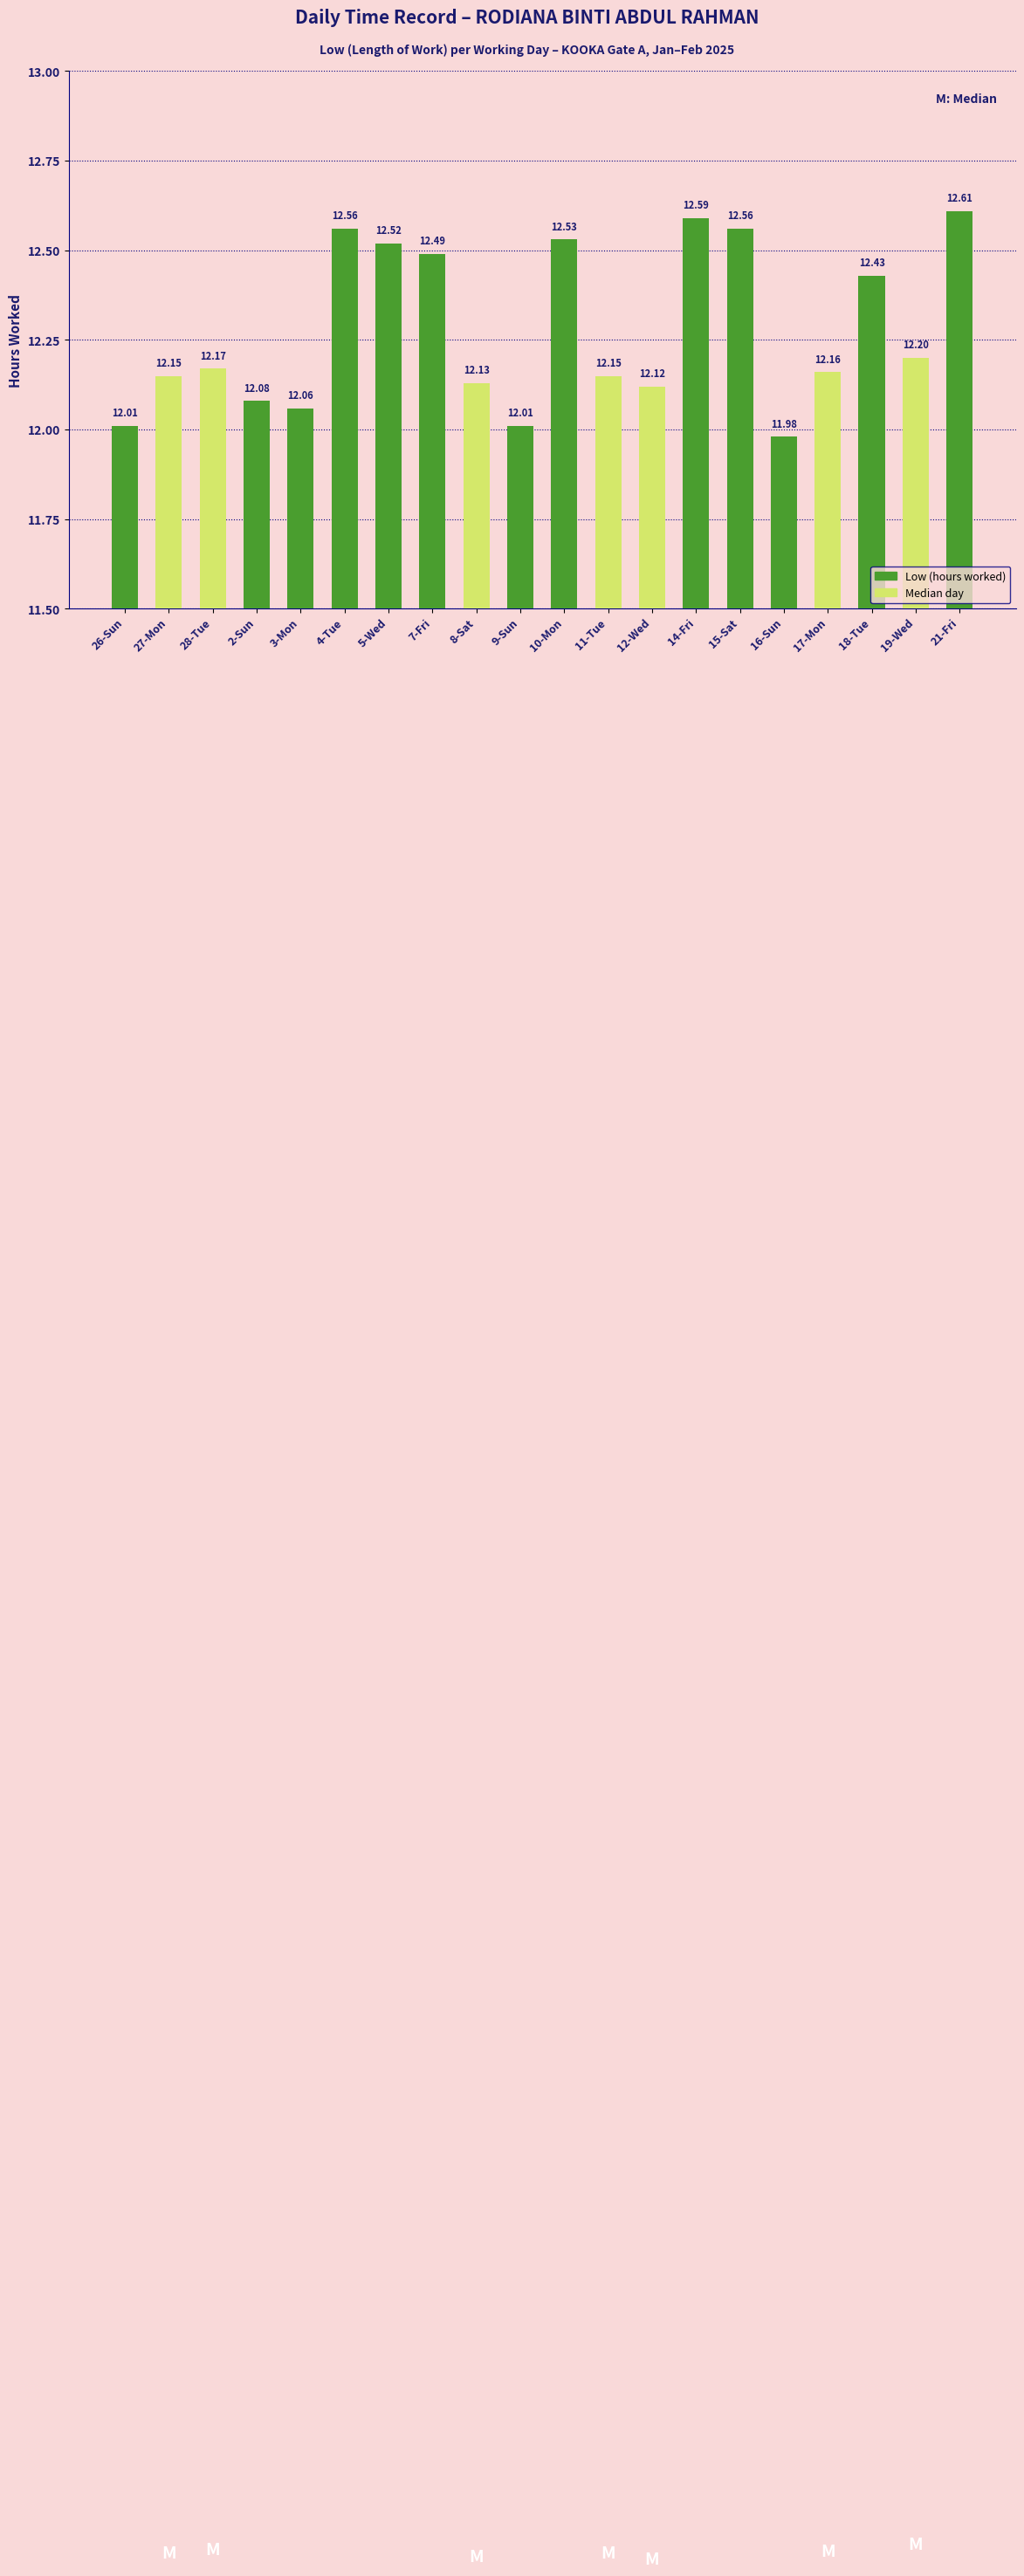

What is the difference between the maximum and second lowest values?

0.6